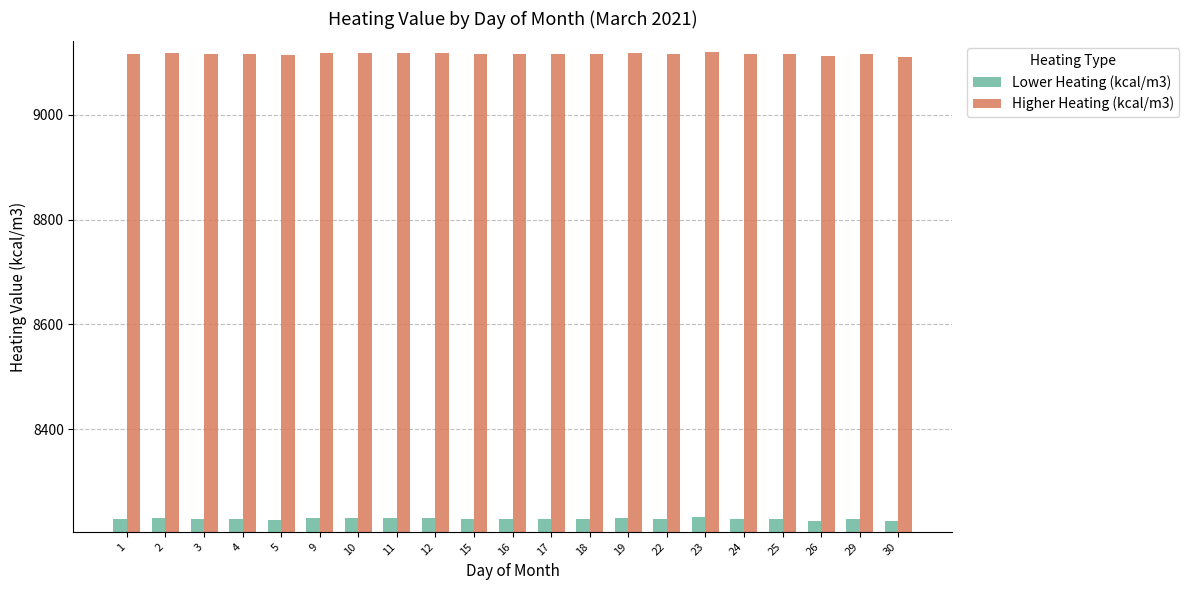

What is the smallest value displayed?

8224.4